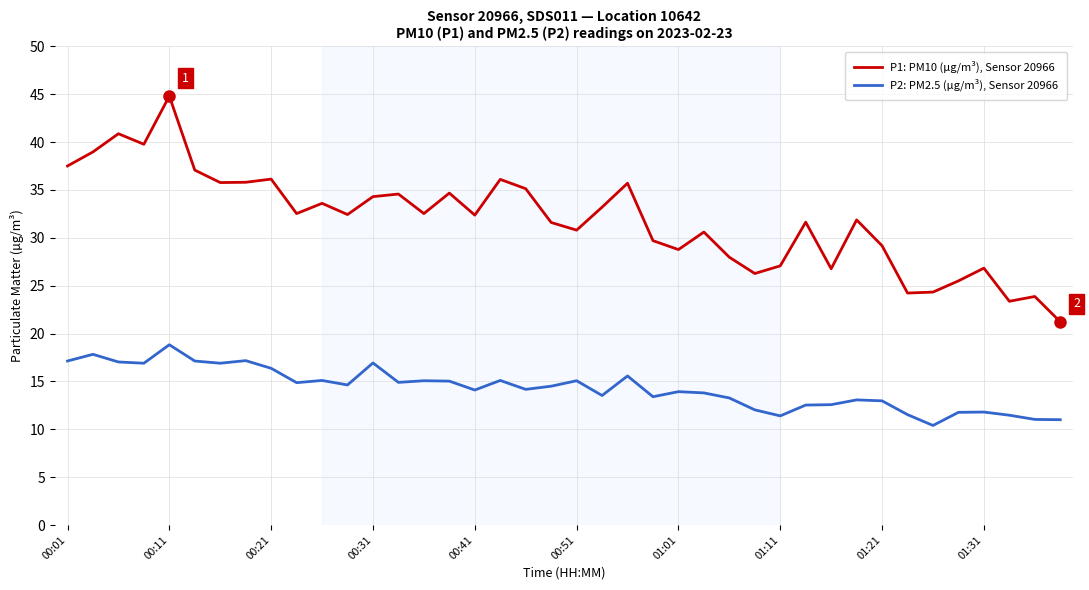

What is the lowest value of the P1: PM10 (µg/m³), Sensor 20966 series?

21.2